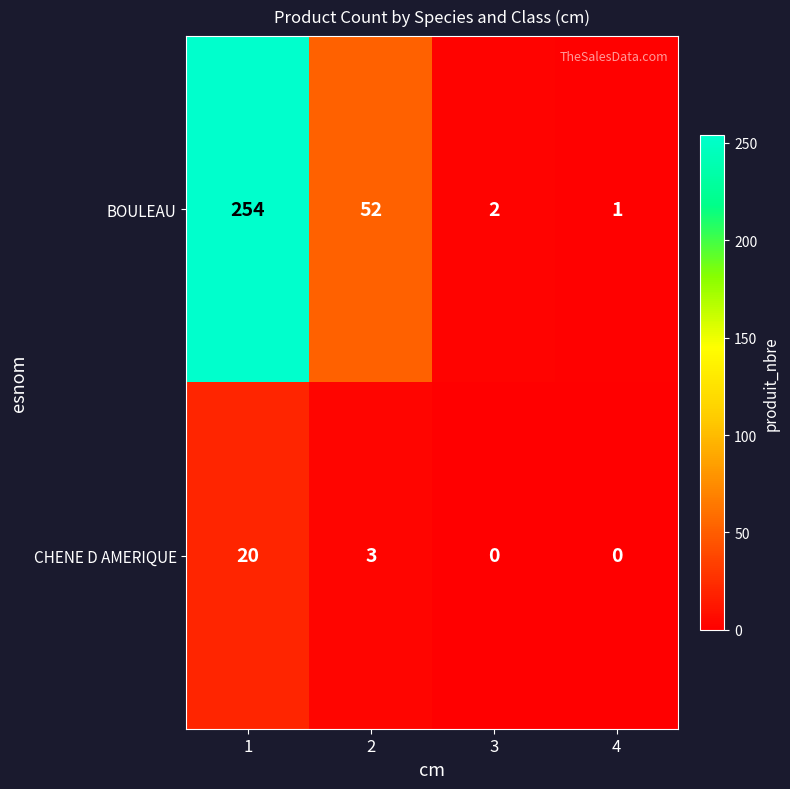

Rank the series by their average value, from highest to lowest.

BOULEAU, CHENE D AMERIQUE